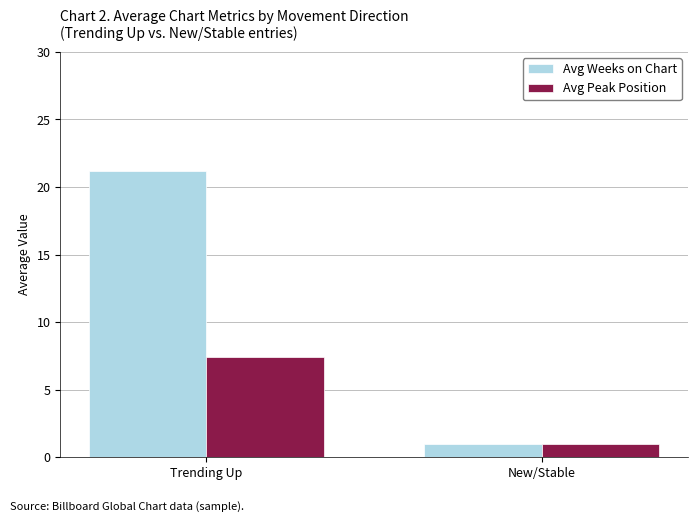

Which series changed the most between Trending Up and New/Stable?

Avg Weeks on Chart